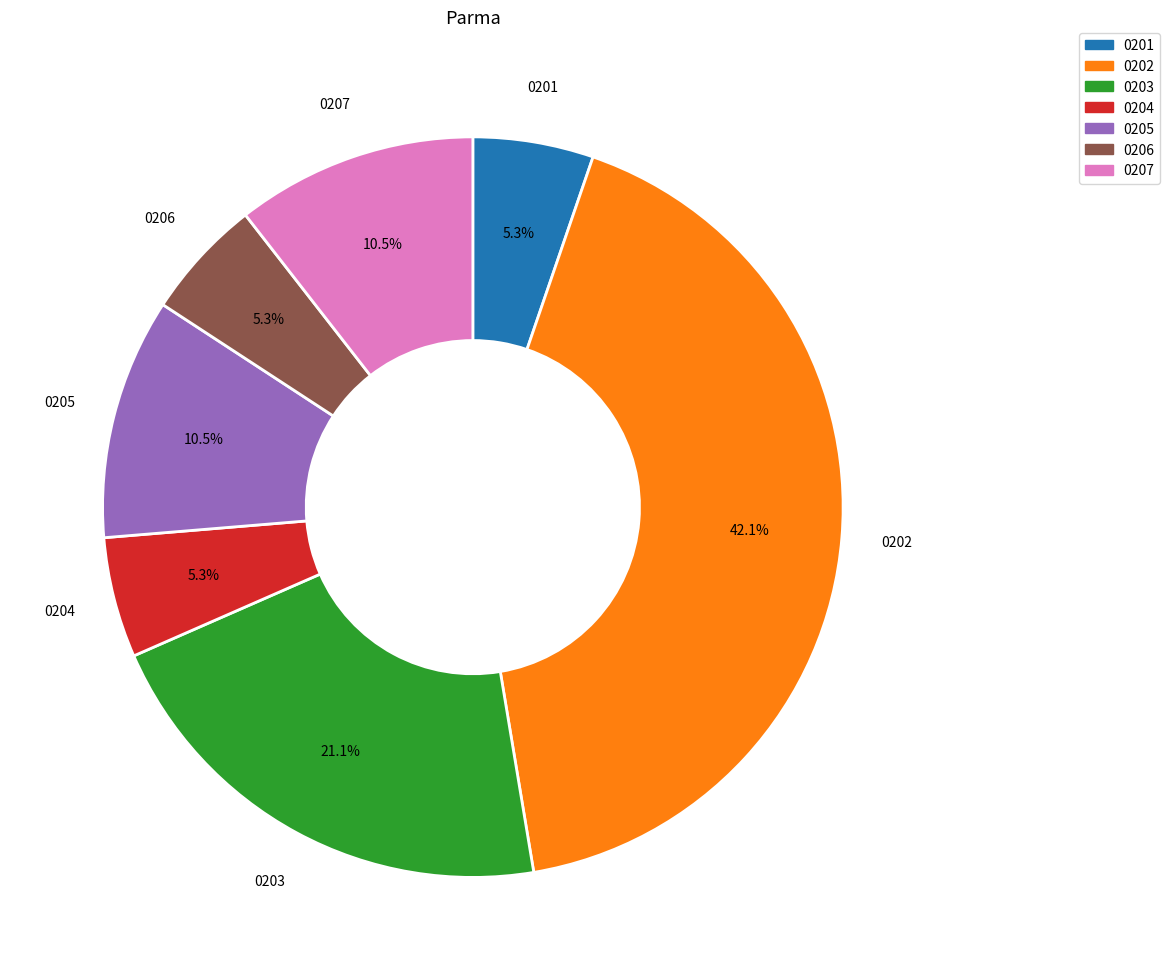

What is the largest slice in the pie chart?

0202